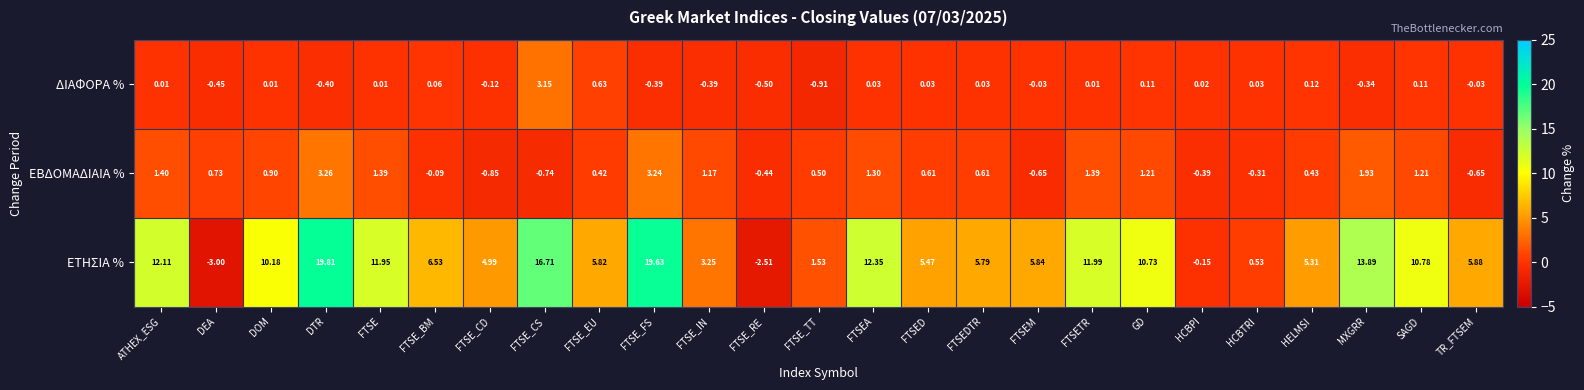

Count the number of data series in this chart.

3